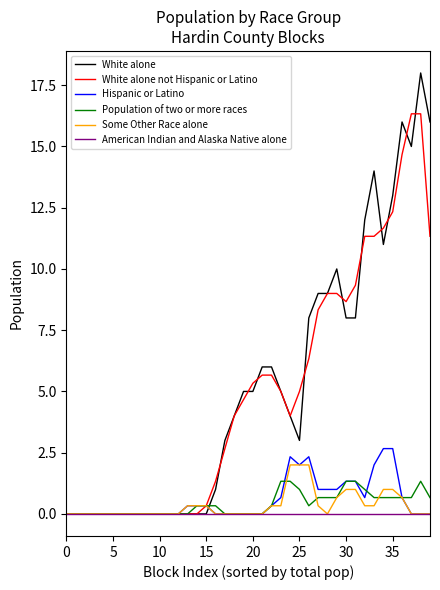

Does the chart have visible grid lines?

No